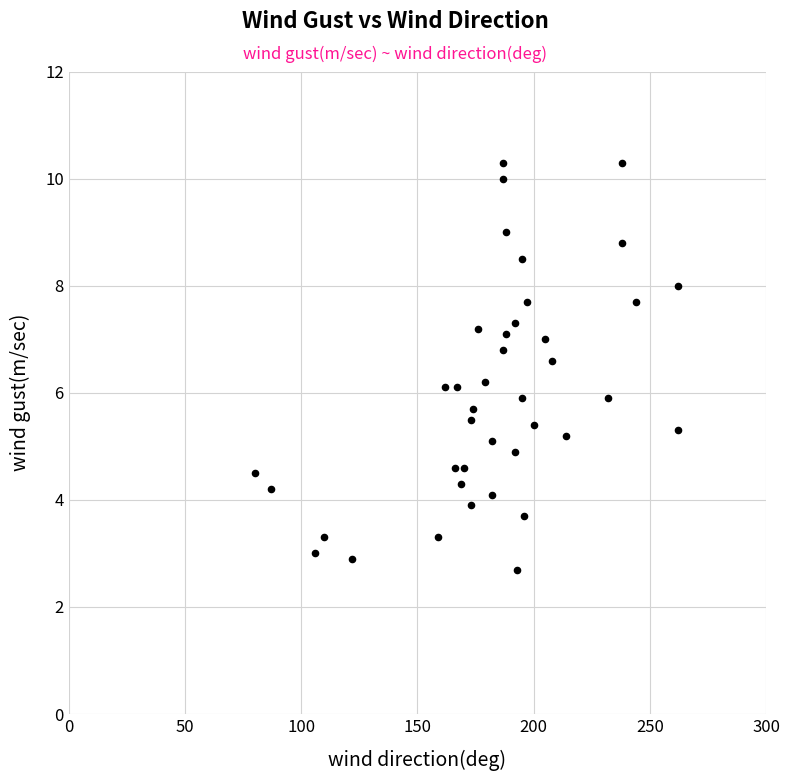

What is the range of X values (max minus min)?

182.0